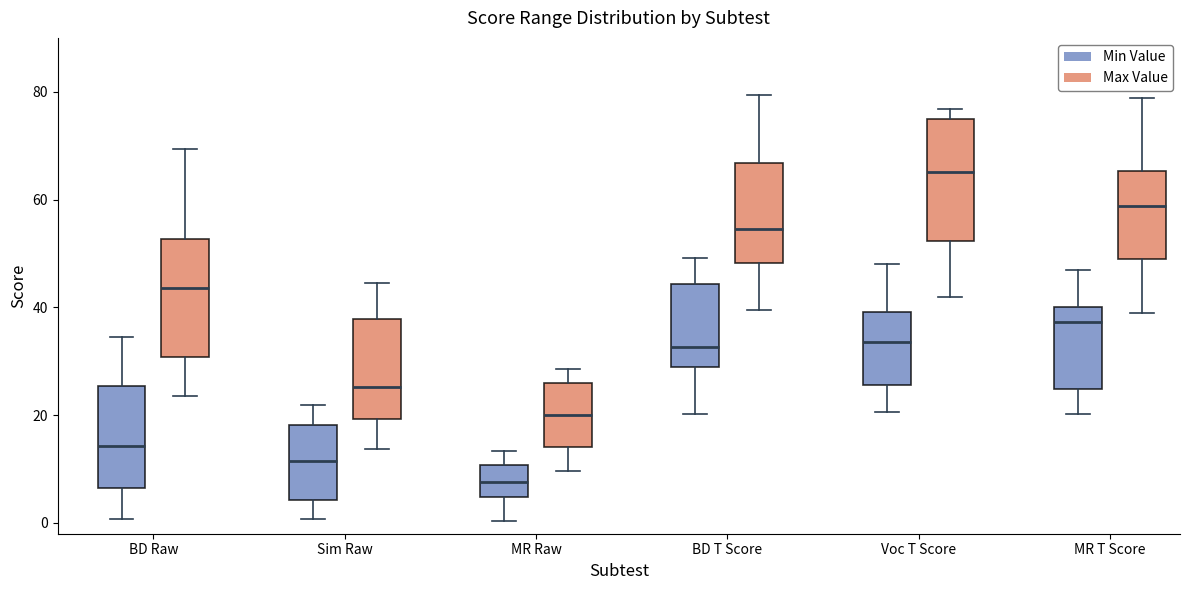

Reading left to right, read every box against the y-axis: the position of its median line, the range the box covers, and the ends of its whiskers. The values are not printed on the chart, so give them approximately, as read against the axis.

BD Raw (Min Value): median 14, box 6 to 26, whiskers 0 to 34
BD Raw (Max Value): median 44, box 30 to 52, whiskers 24 to 70
Sim Raw (Min Value): median 12, box 4 to 18, whiskers 0 to 22
Sim Raw (Max Value): median 26, box 20 to 38, whiskers 14 to 44
MR Raw (Min Value): median 8, box 4 to 10, whiskers 0 to 14
MR Raw (Max Value): median 20, box 14 to 26, whiskers 10 to 28
BD T Score (Min Value): median 32, box 28 to 44, whiskers 20 to 50
BD T Score (Max Value): median 54, box 48 to 66, whiskers 40 to 80
Voc T Score (Min Value): median 34, box 26 to 40, whiskers 20 to 48
Voc T Score (Max Value): median 66, box 52 to 74, whiskers 42 to 76
MR T Score (Min Value): median 38, box 24 to 40, whiskers 20 to 46
MR T Score (Max Value): median 58, box 48 to 66, whiskers 40 to 78